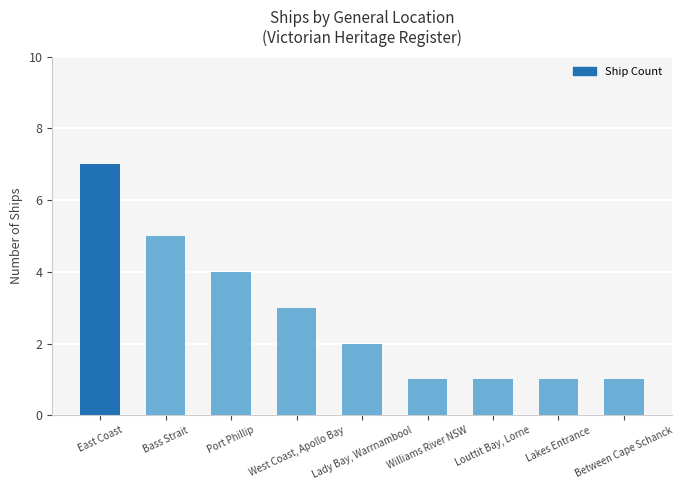

How many data points does each series have?

9